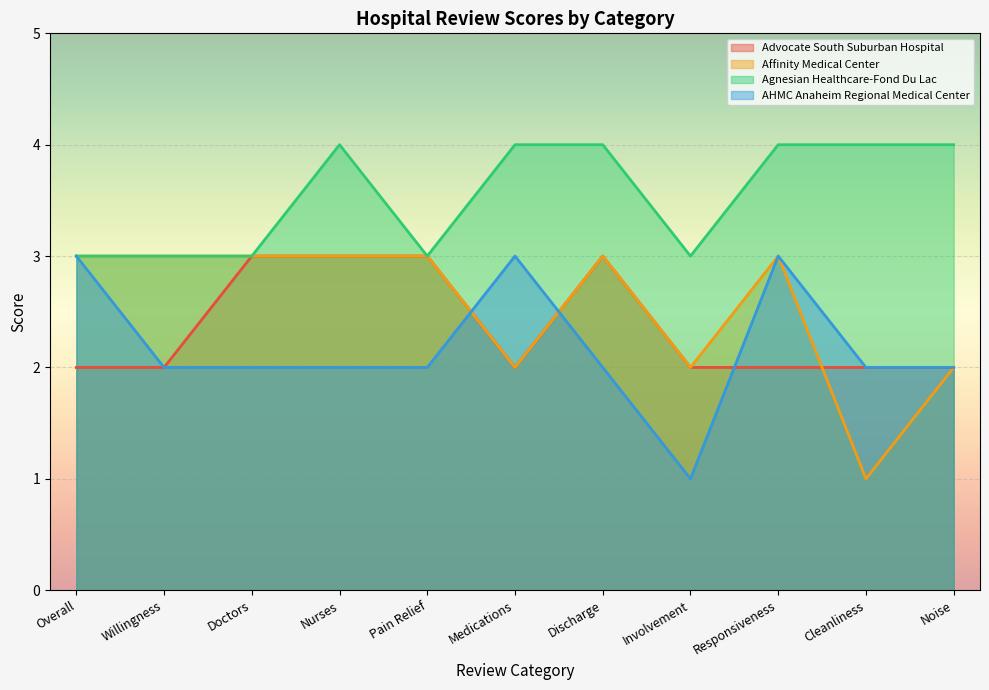

What is the value of the Agnesian Healthcare-Fond Du Lac point at the 10th from the left?

4